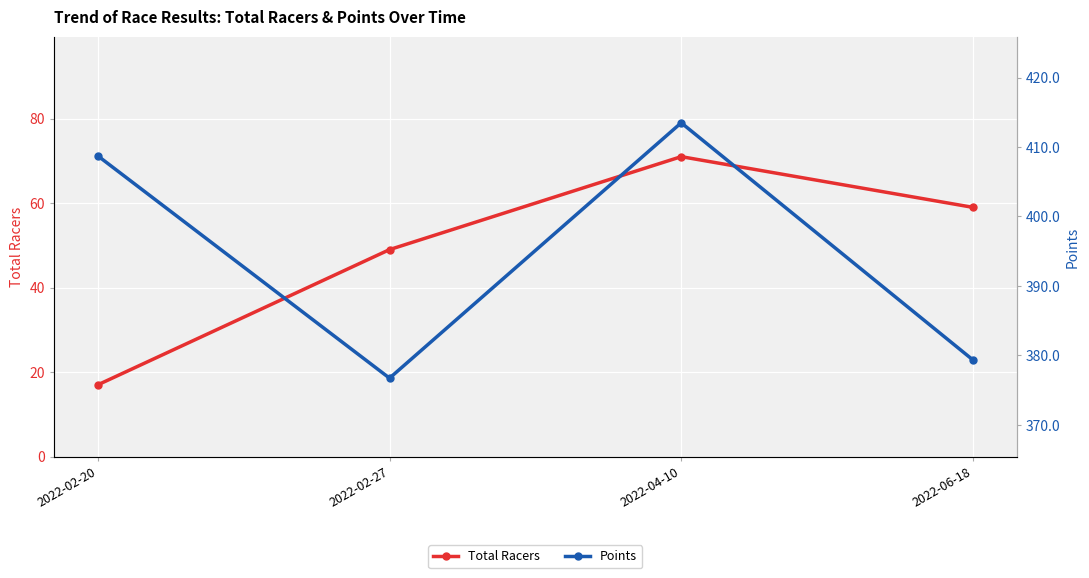

At how many categories does at least one series exceed 392?

2